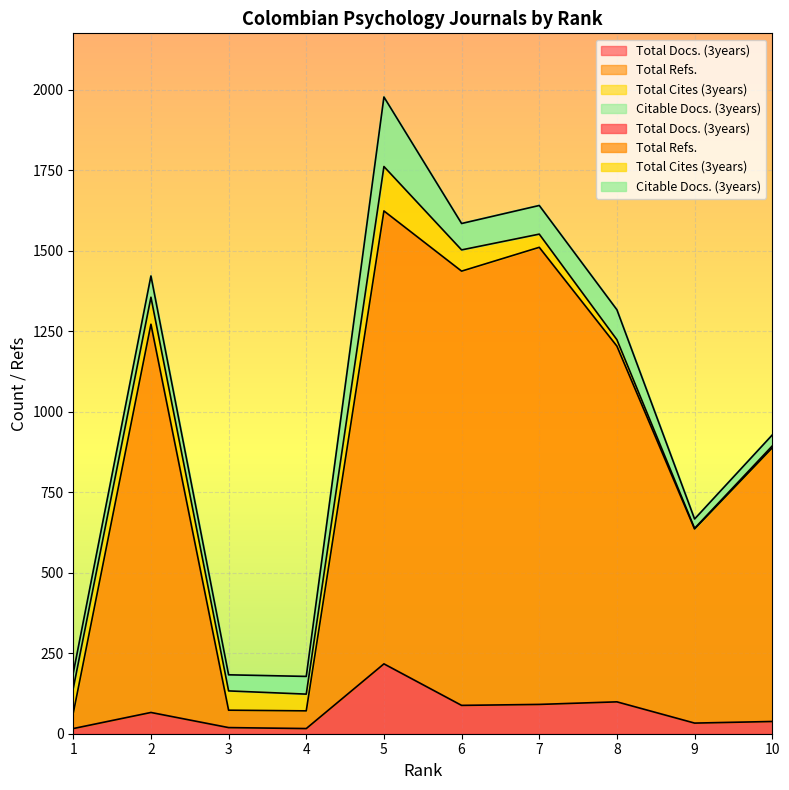

What is the average value of the Total Refs. series?

878